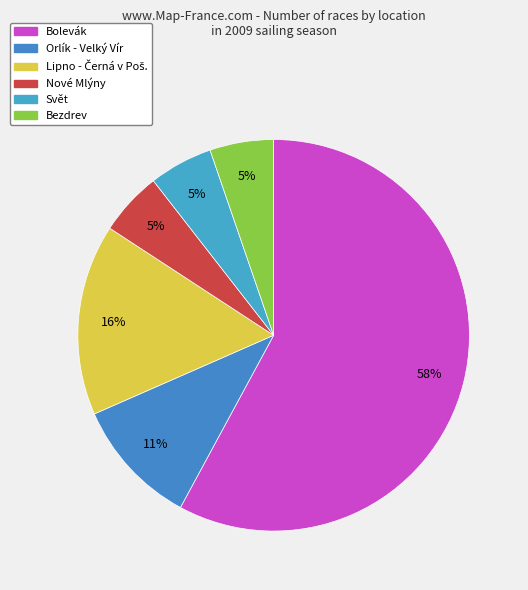

How many slices are in this pie chart?

6